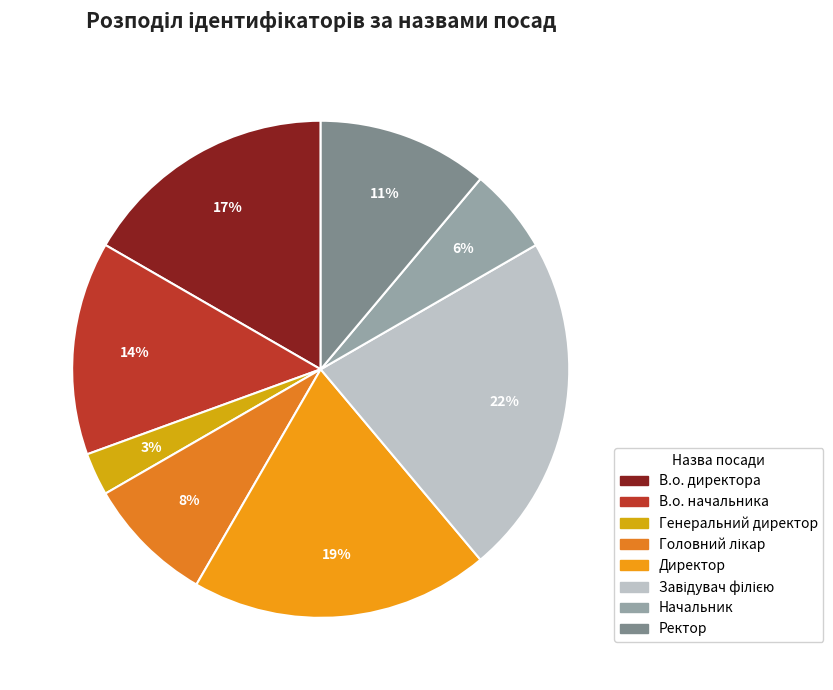

Count the number of slices in the pie.

8